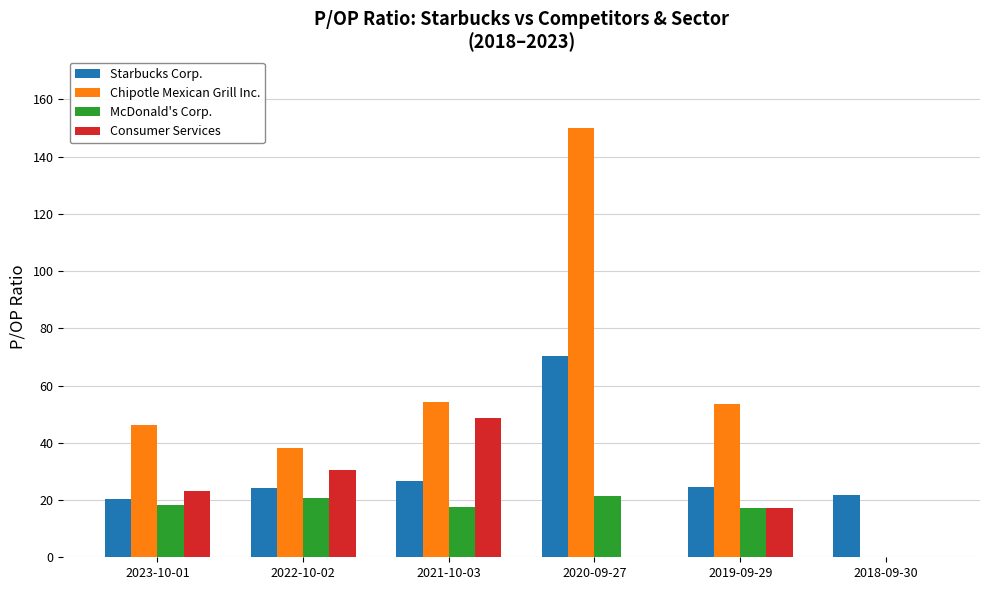

Where does the Starbucks Corp. series first go above 24?

2022-10-02